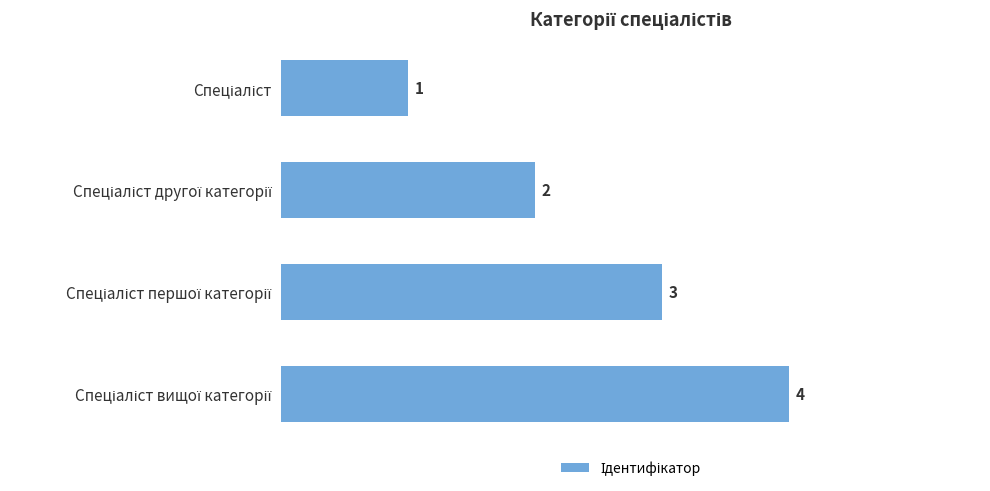

What is the difference between the maximum and minimum values?

3